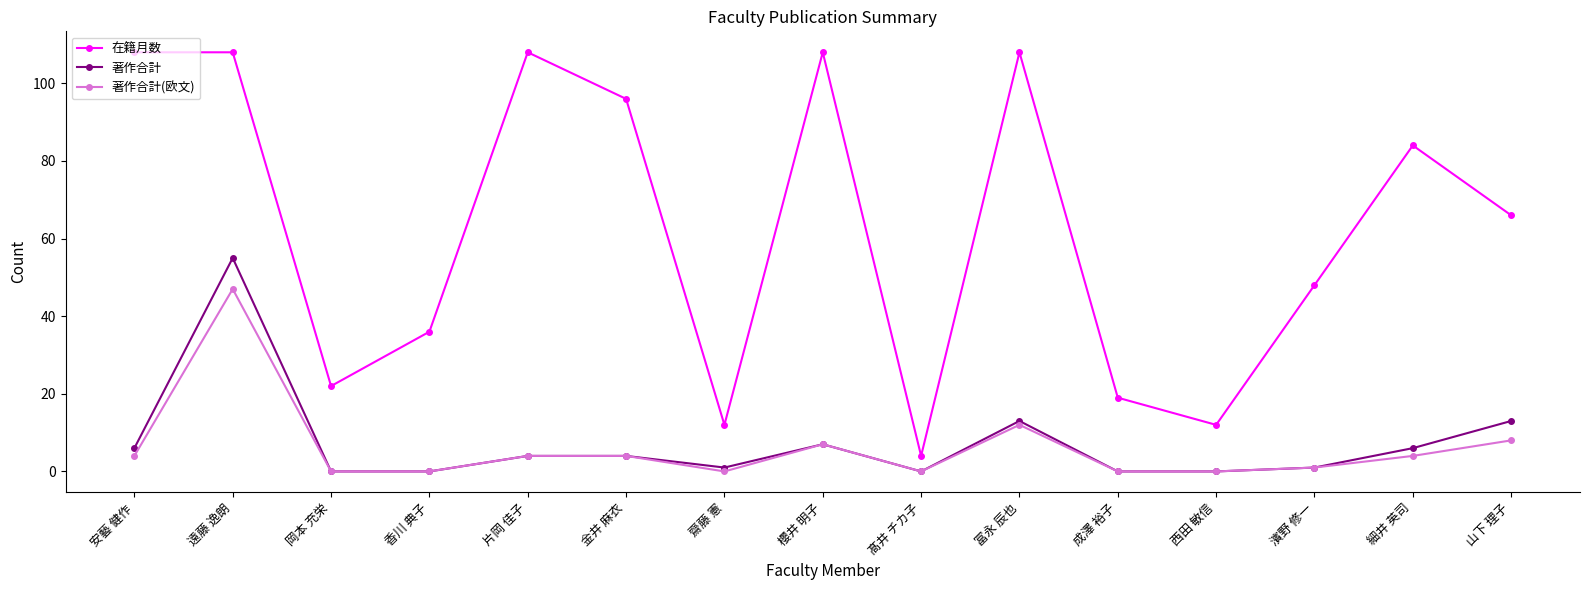

What is the maximum value shown in the chart?

108